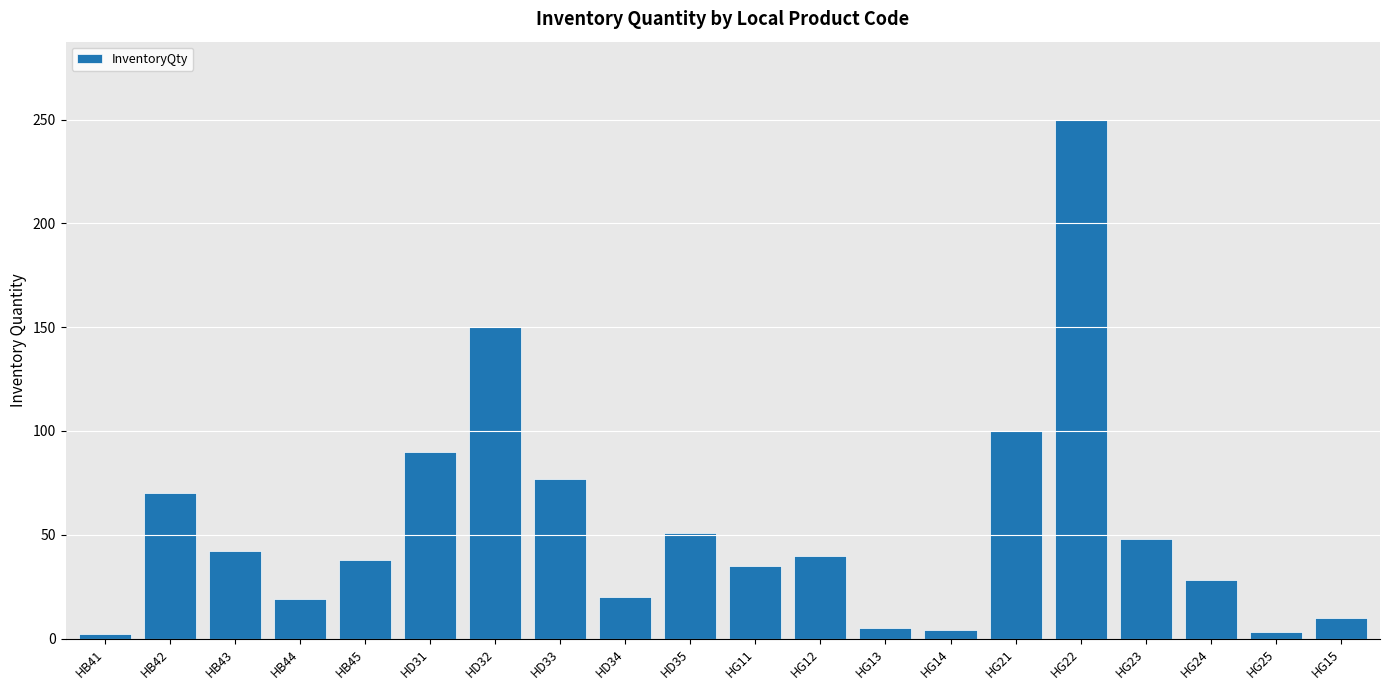

The chart shows a value of 74 at HD32. True or false?

False